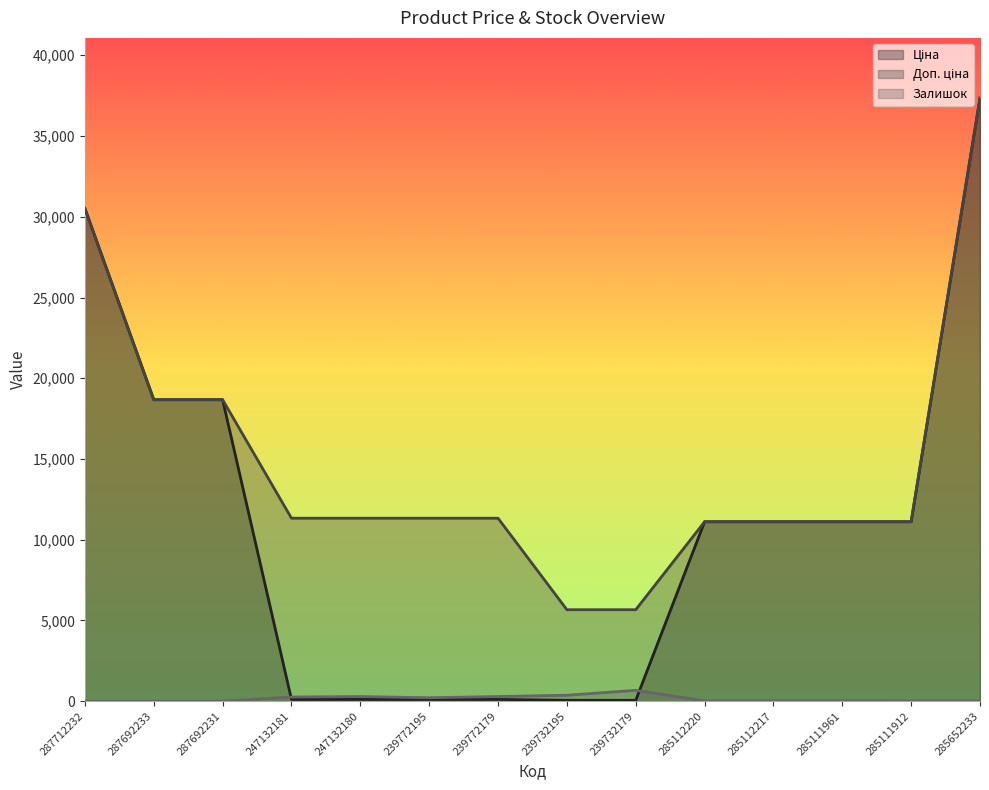

True or false: Ціна and Доп. ціна cross at least once.

False